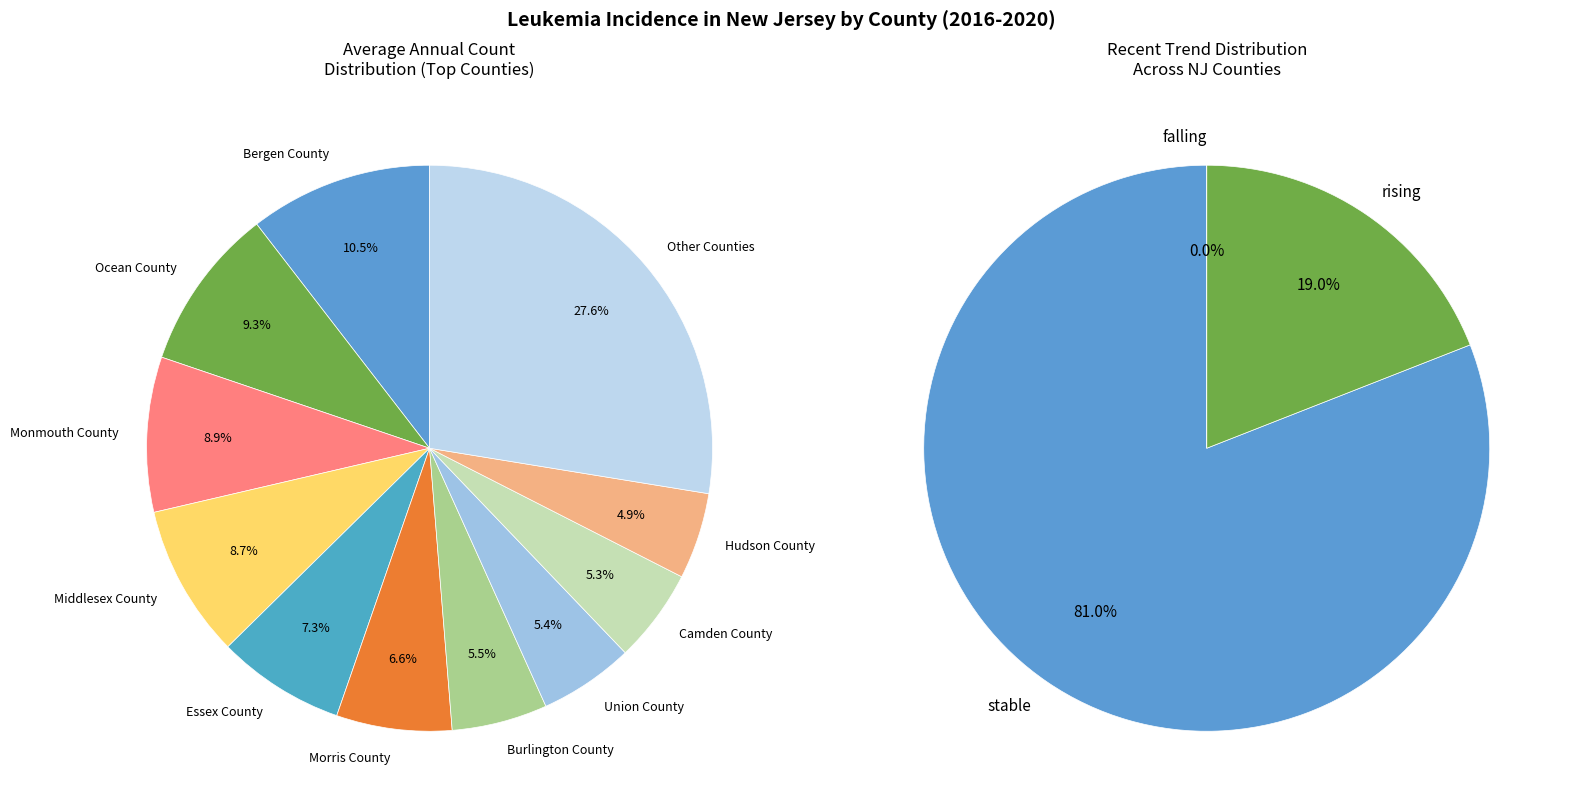

Between Mercer County and Ocean County, which is larger?

Ocean County